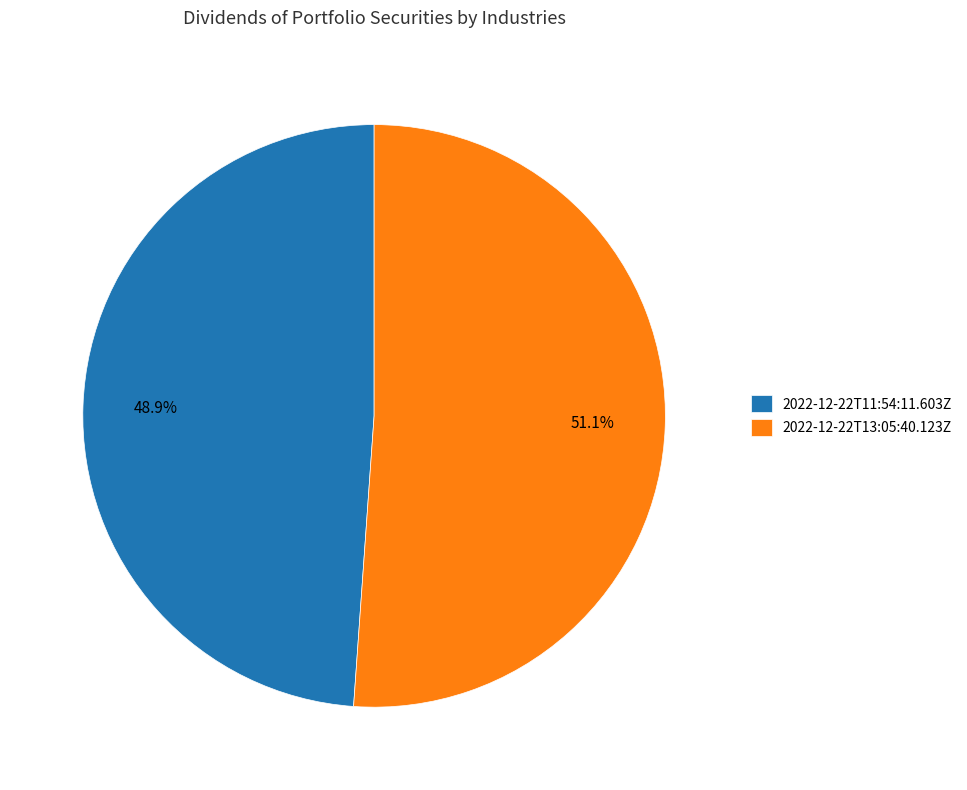

To the nearest percent, what is the difference between the 2022-12-22T11:54:11.603Z and 2022-12-22T13:05:40.123Z slice percentages?

2%